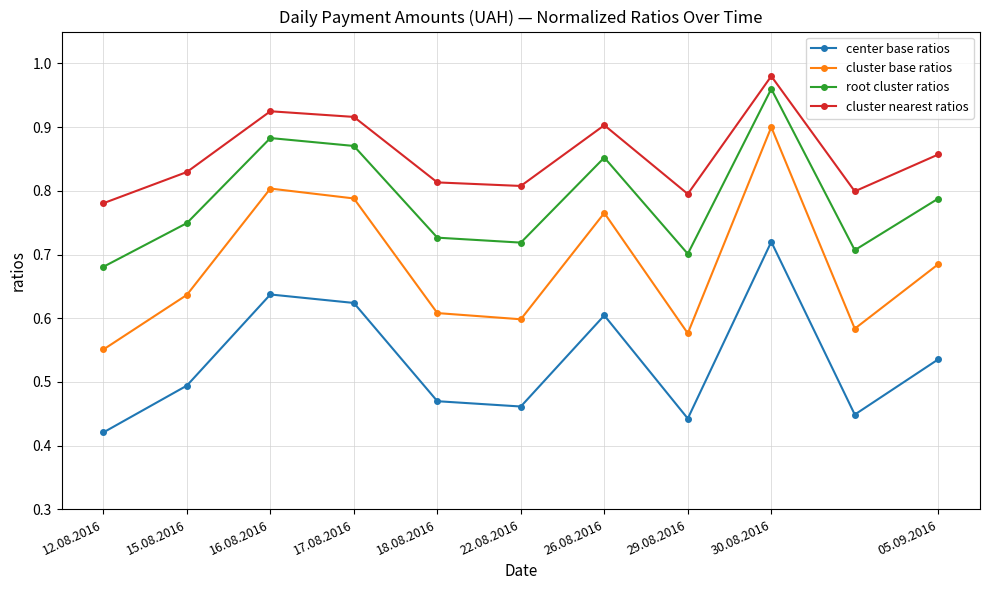

How many data points does each series have?

11